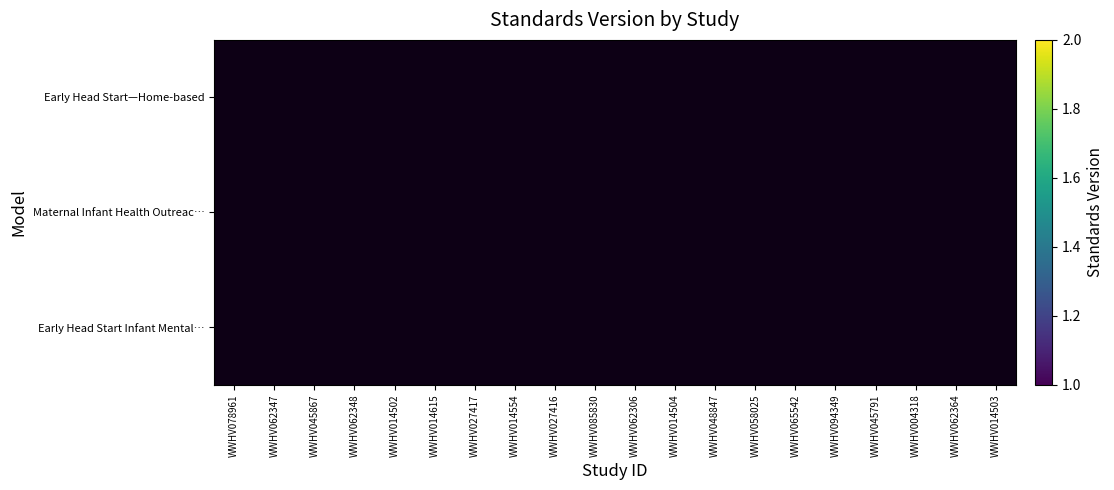

Which label corresponds to the smallest value in the chart?

WWHV062347